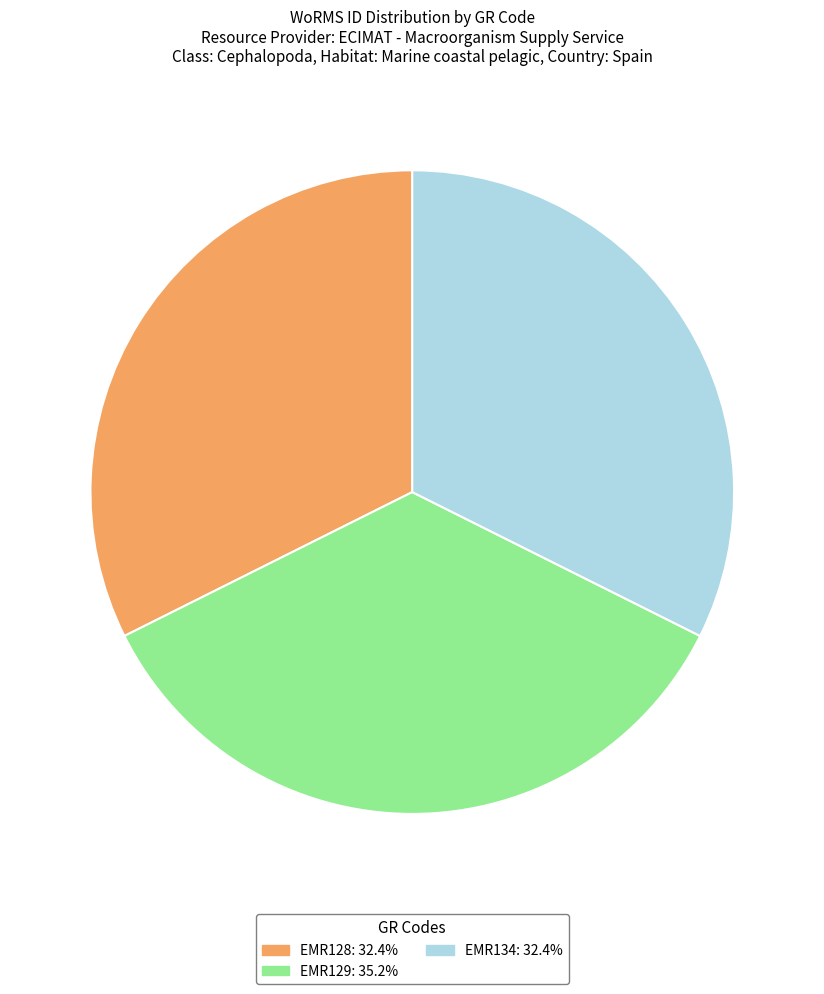

Does any single category account for the majority?

No